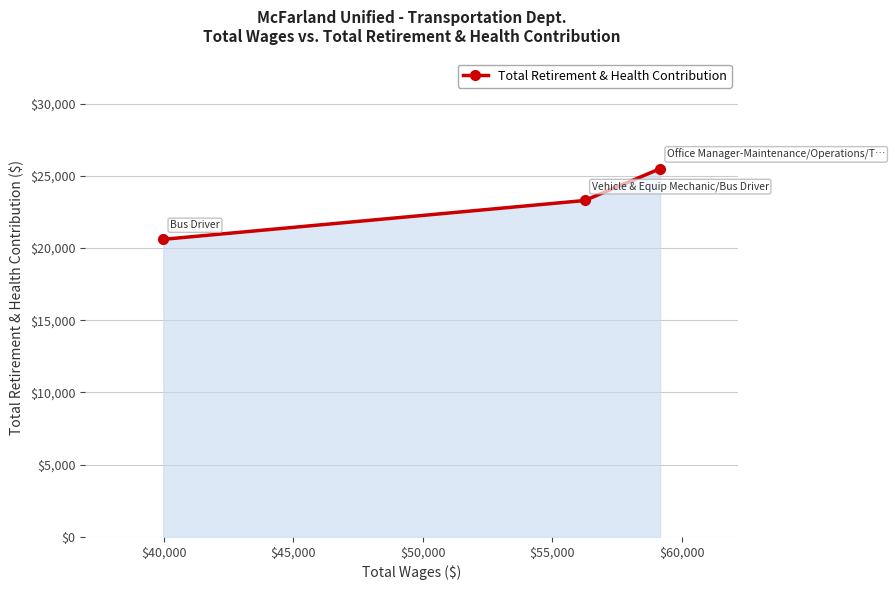

What is the greatest value displayed?

25490